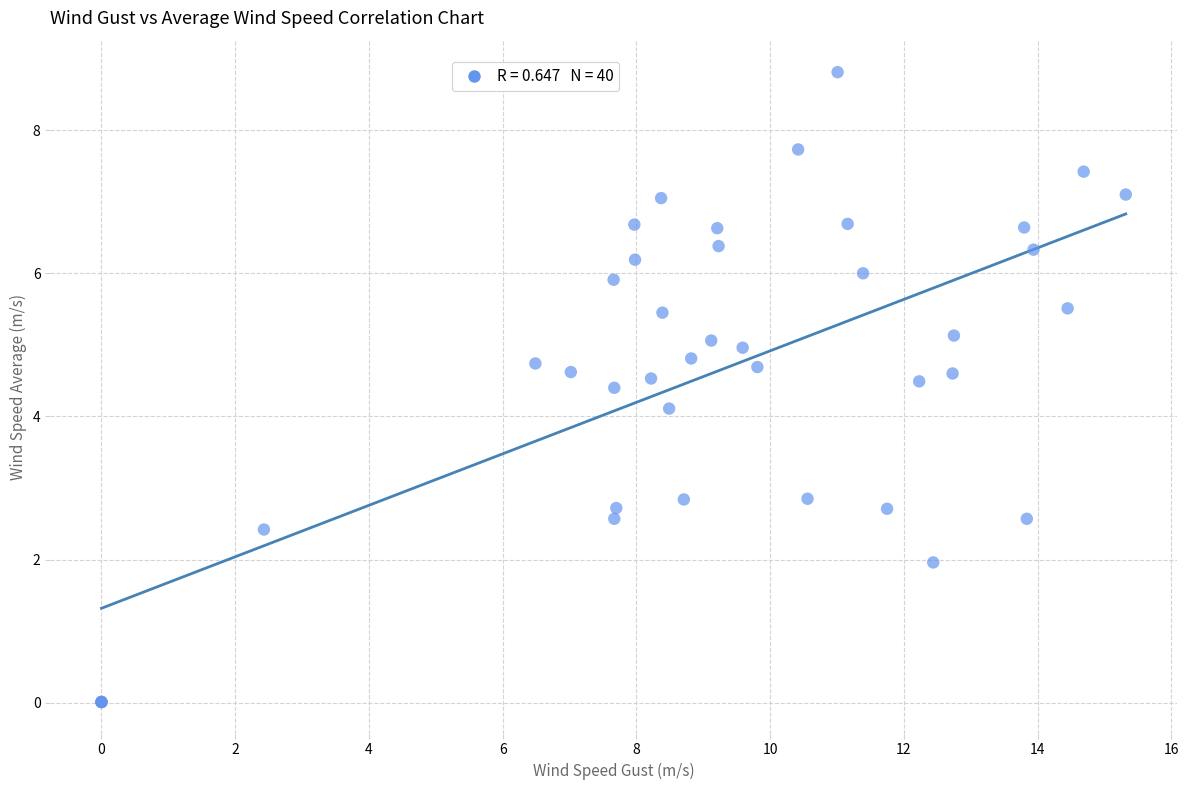

What Y value in the scatter plot is closest to 4?

4.1